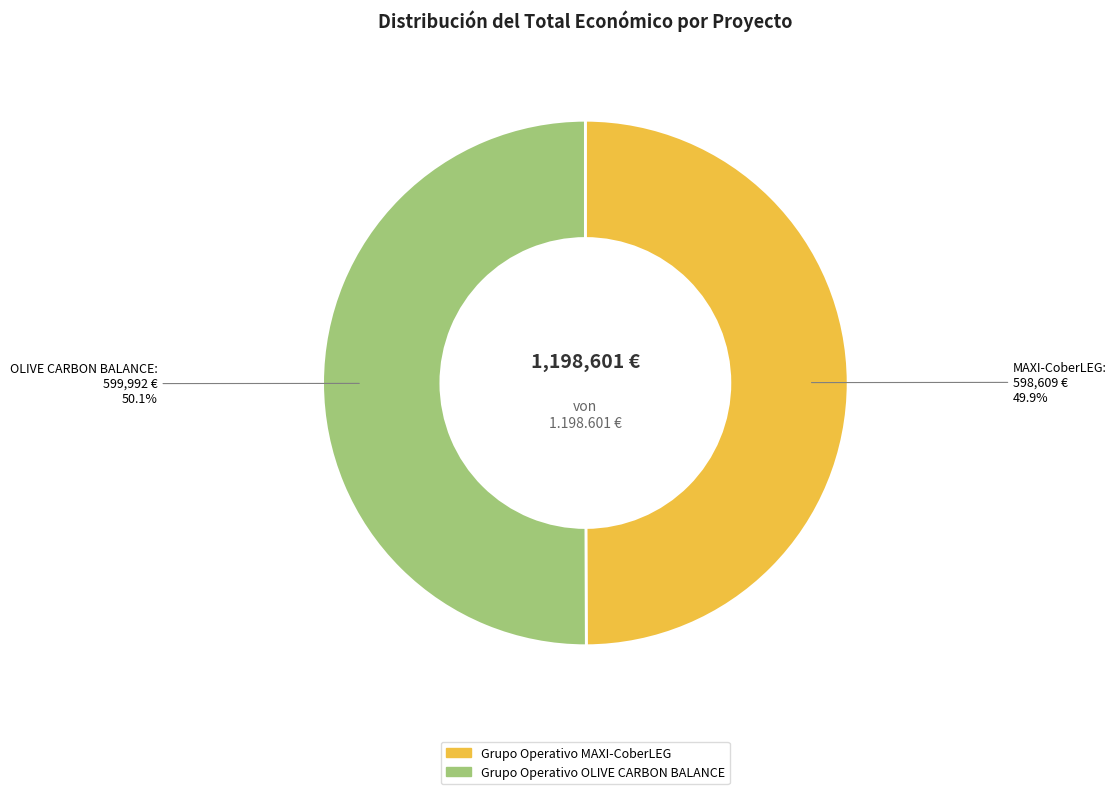

To the nearest percent, what portion does Grupo Operativo OLIVE CARBON BALANCE represent?

50%